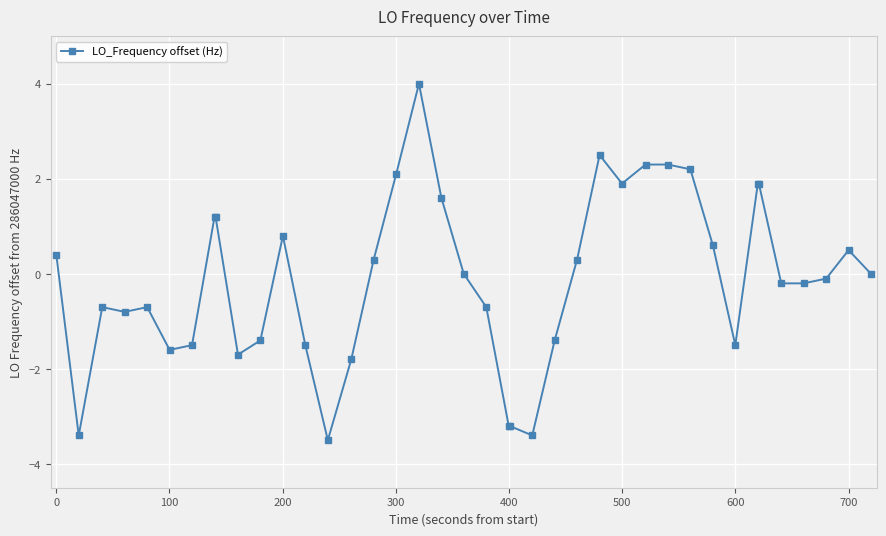

What is the difference between the second highest and second lowest values?

5.9